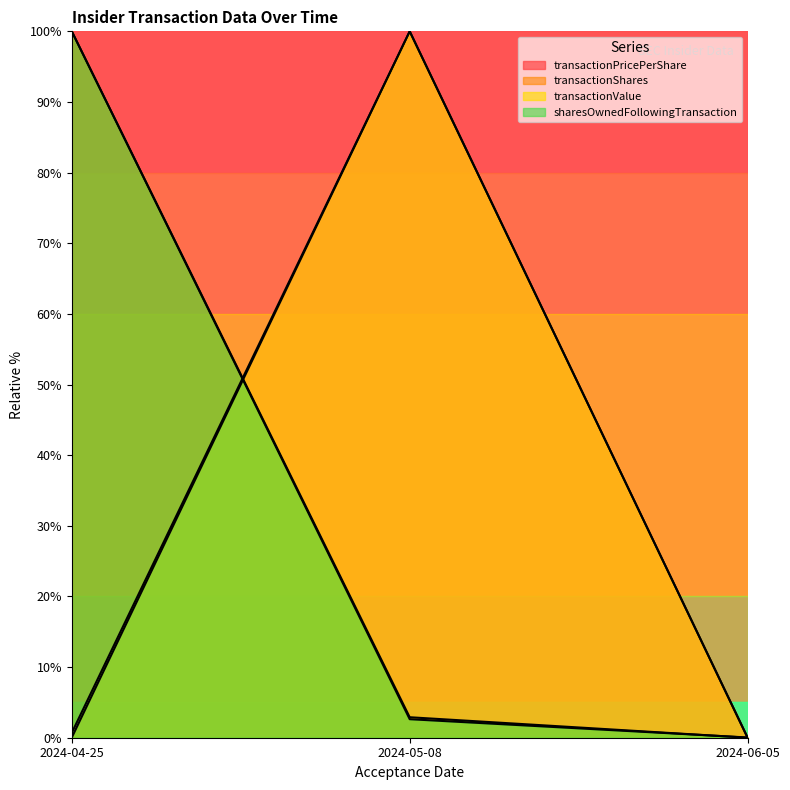

How many values in the transactionValue series exceed 0?

2